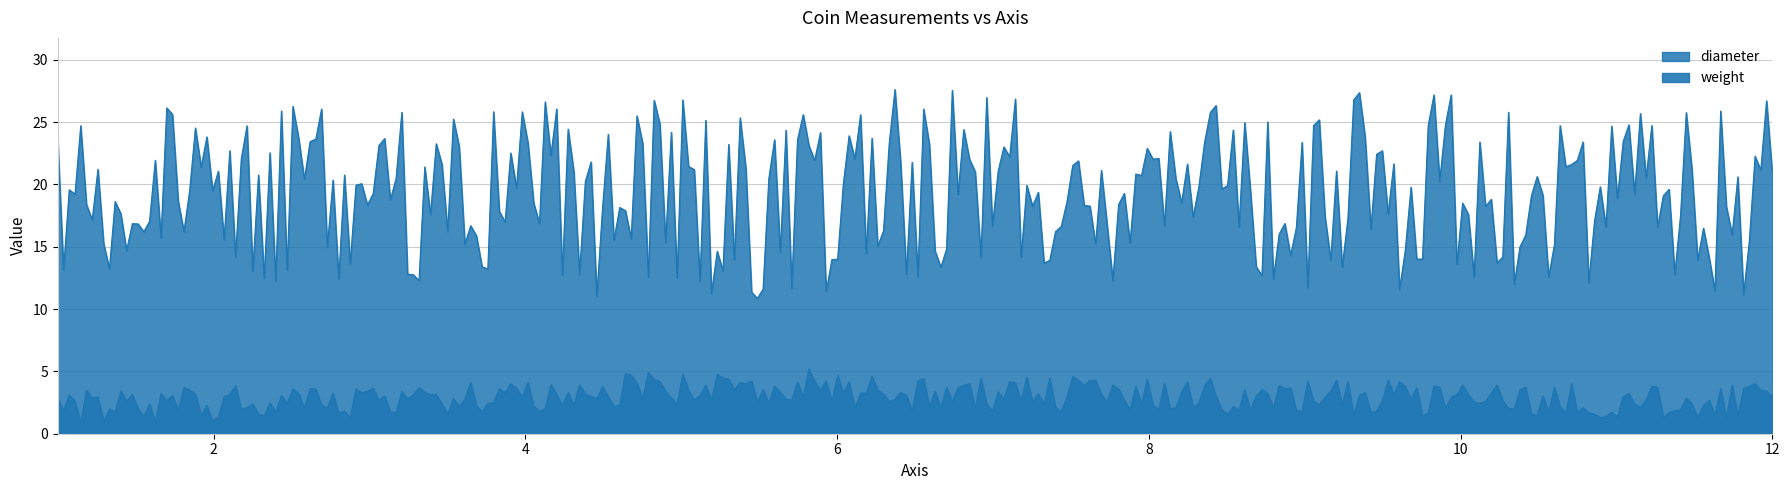

What is the average value of the weight series?

3.0